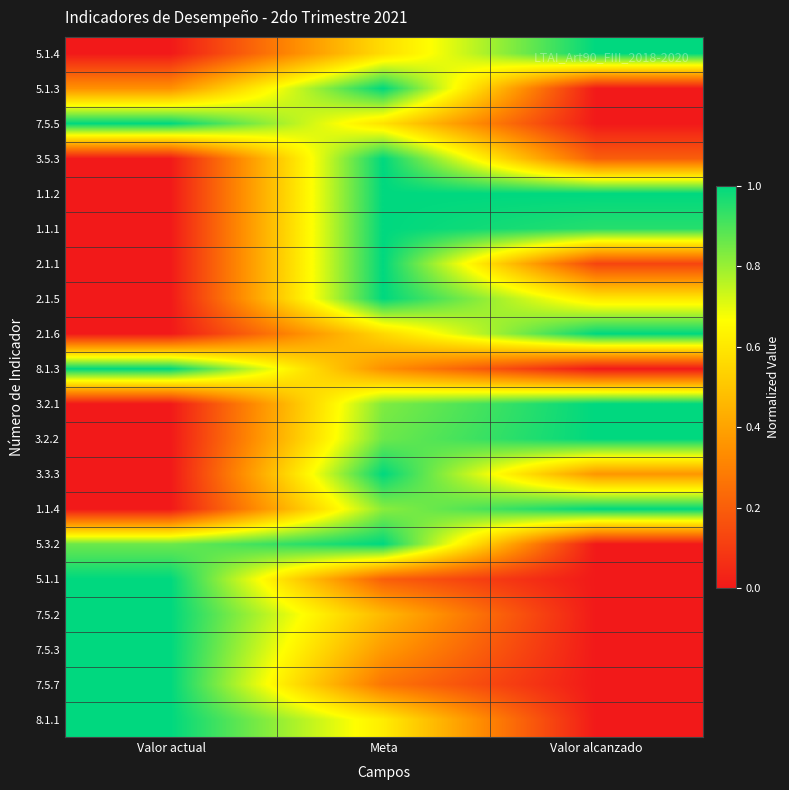

How many categories are shown in the chart?

3